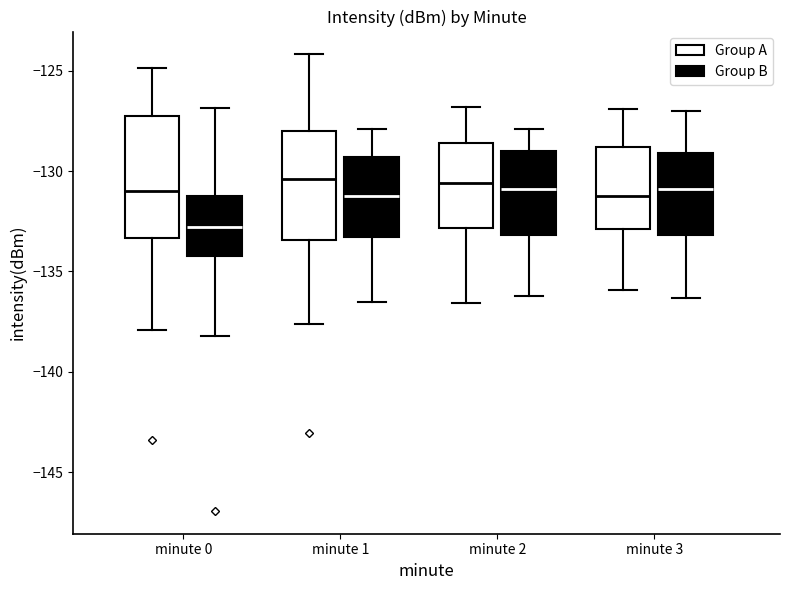

Comparing the boxes themselves (not the whiskers), which one is the tallest?

minute 0 (Group A)